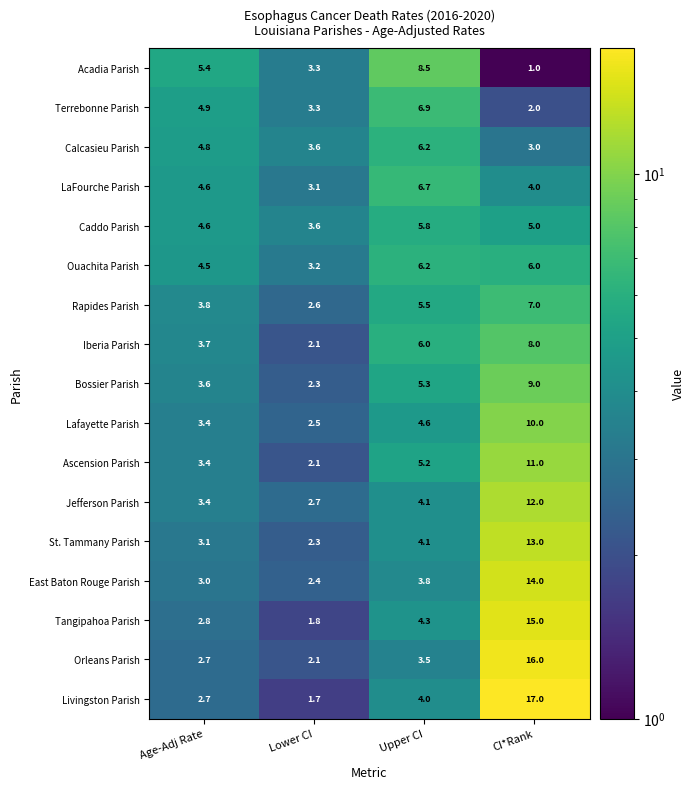

Is it true that Jefferson Parish equals 16.2 at CI*Rank?

False